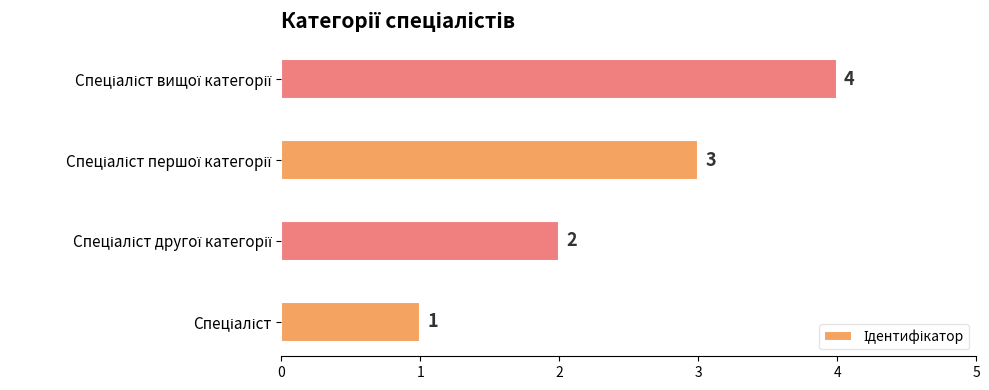

How many categories are shown in the chart?

4